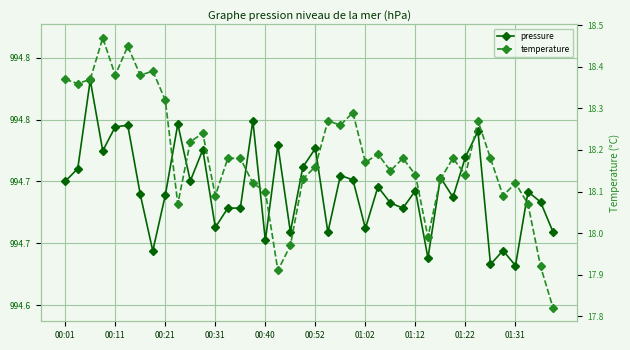

Is it true that temperature equals 18.3 at 23?

True